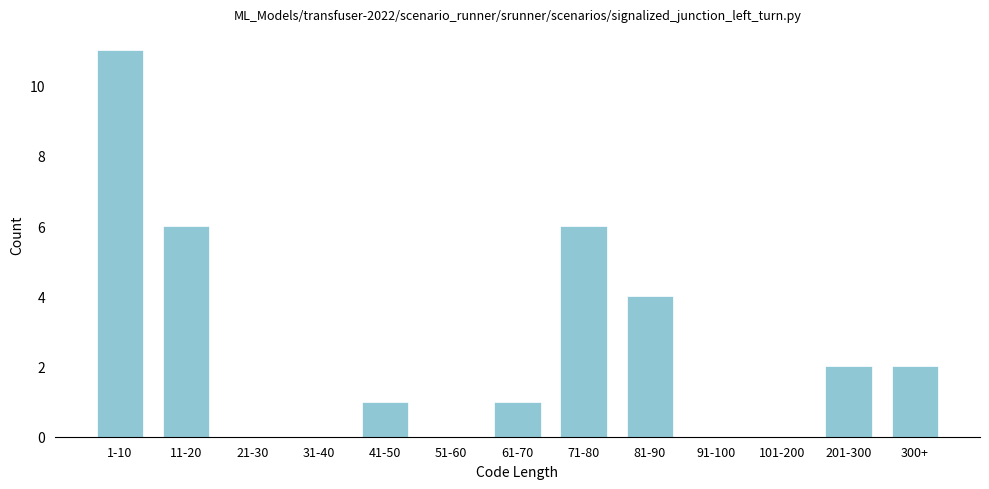

Reading right to left, transcribe all the data shown in this chart.

300+=2	201-300=2	101-200=0	91-100=0	81-90=4	71-80=6	61-70=1	51-60=0	41-50=1	31-40=0	21-30=0	11-20=6	1-10=11